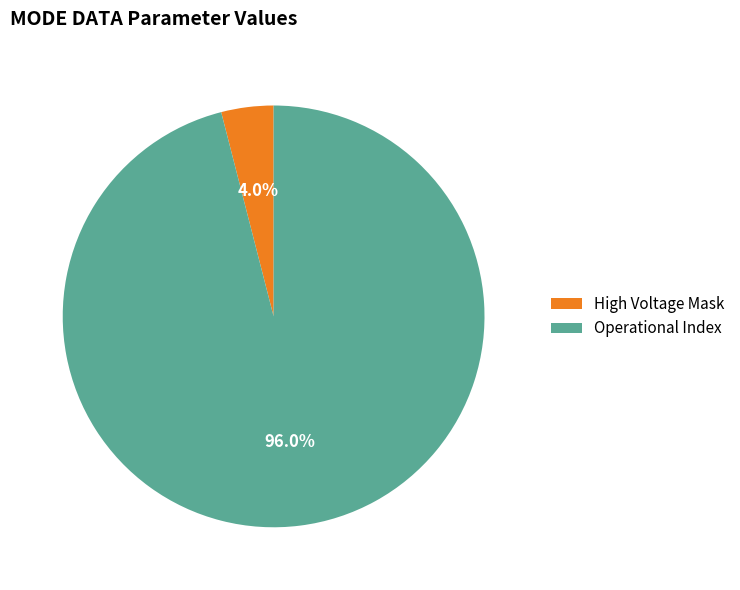

Is there a majority slice in this chart?

Yes